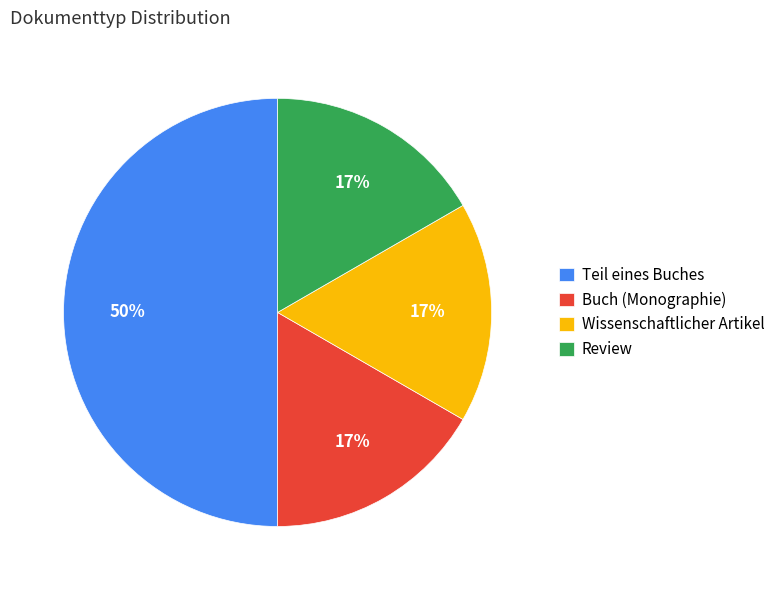

Does Buch (Monographie) account for over 50% of the chart?

No